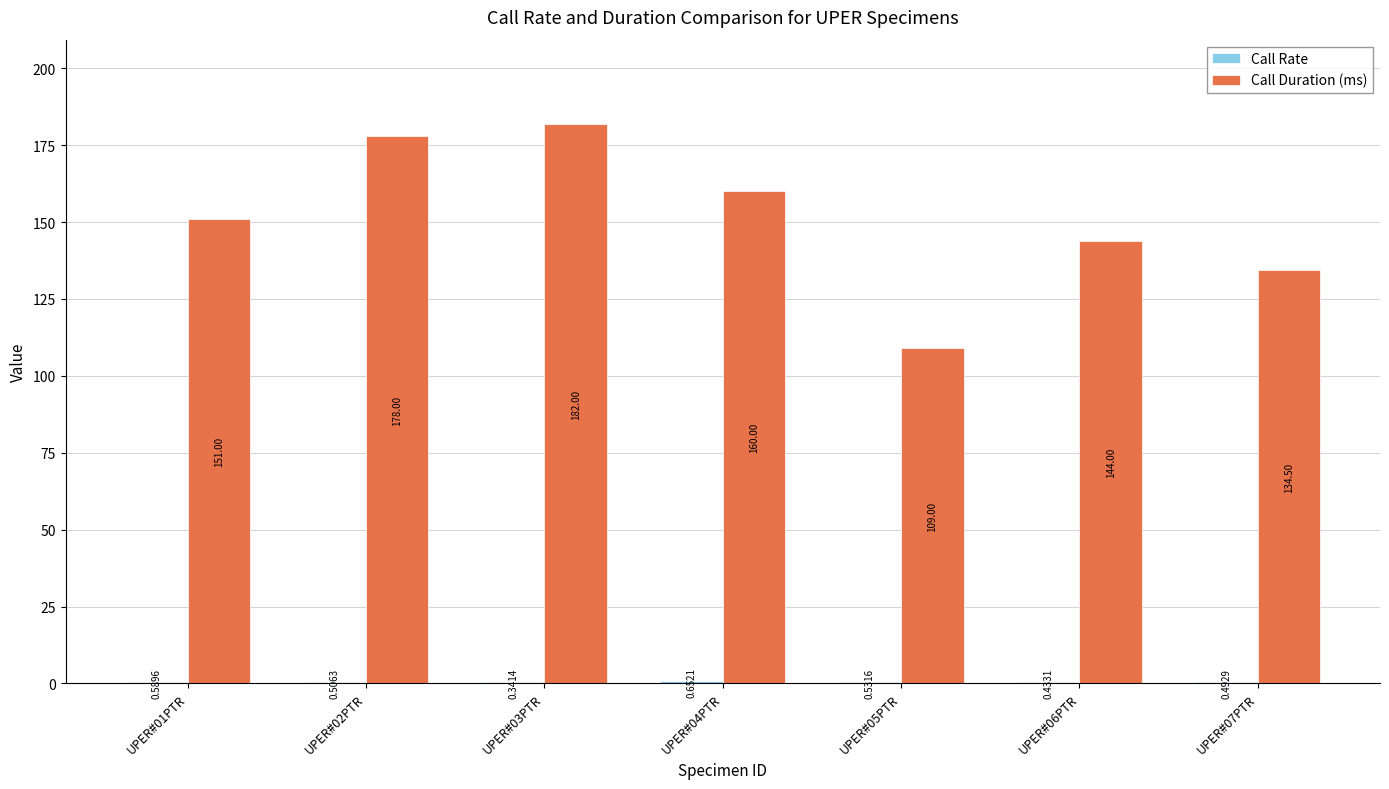

How many groups of bars are there?

7